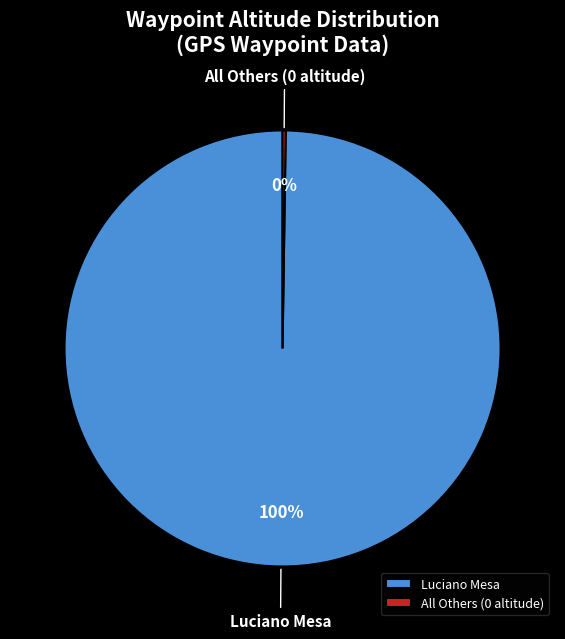

What is the largest slice in the pie chart?

Luciano Mesa